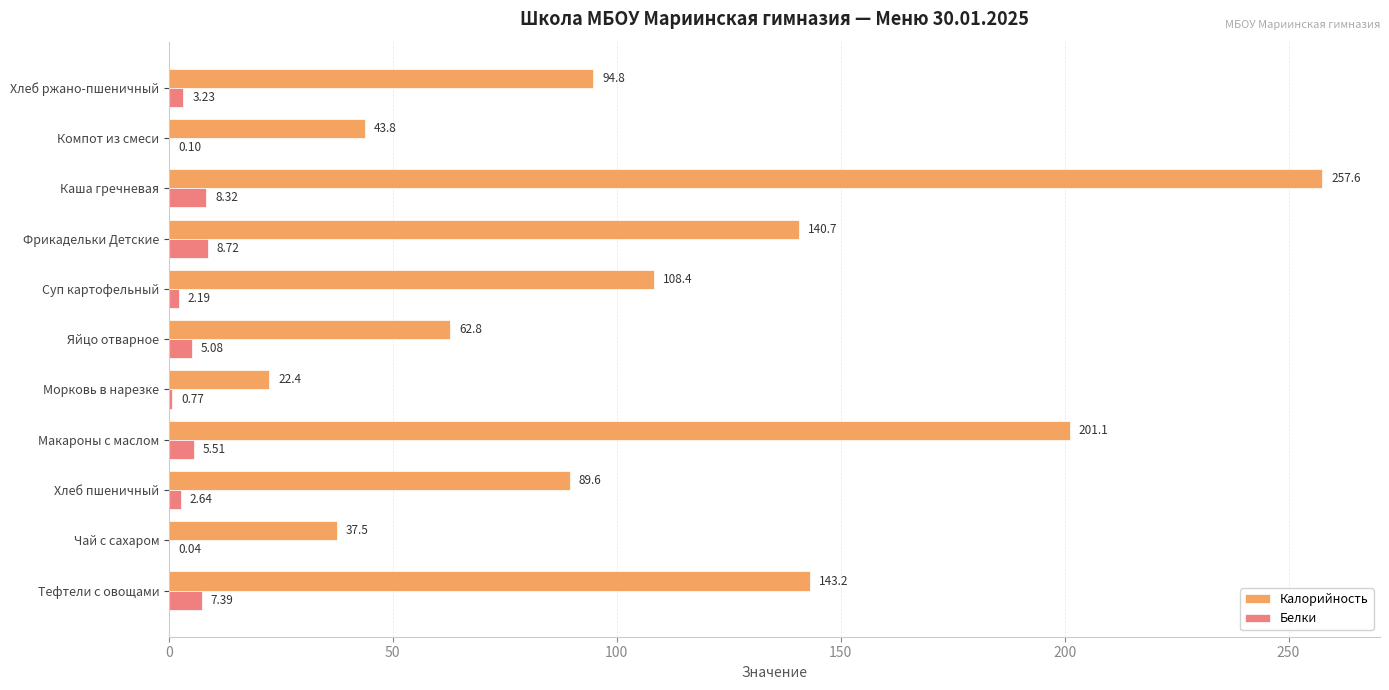

Between Тефтели с овощами and Яйцо отварное, which series saw the biggest shift?

Калорийность